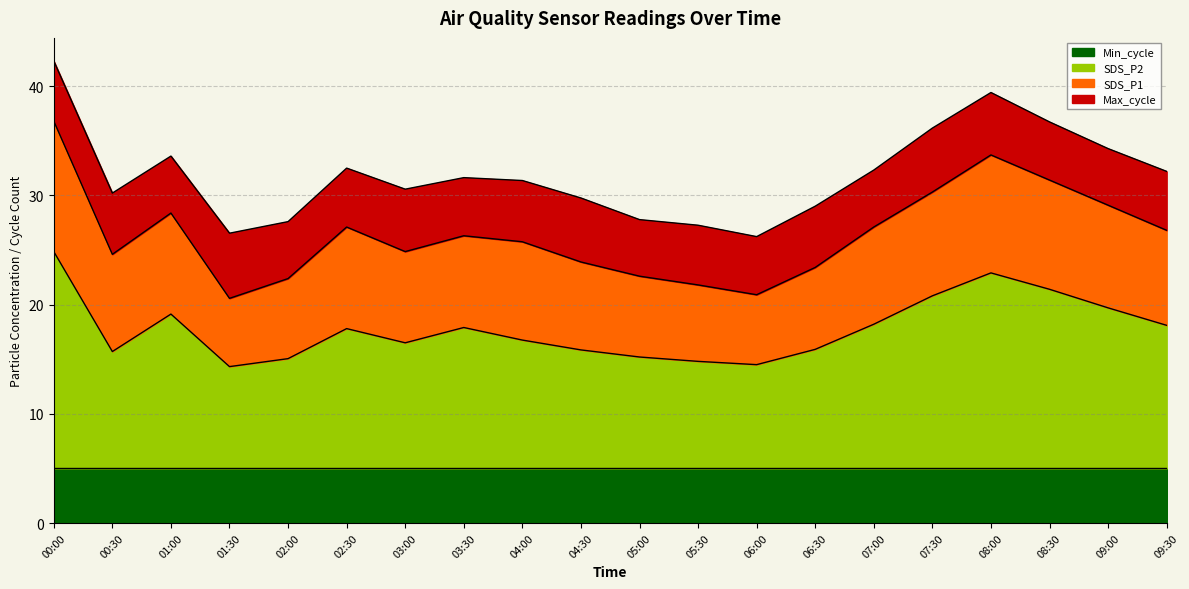

Where is the first local maximum for SDS_P2?

01:00